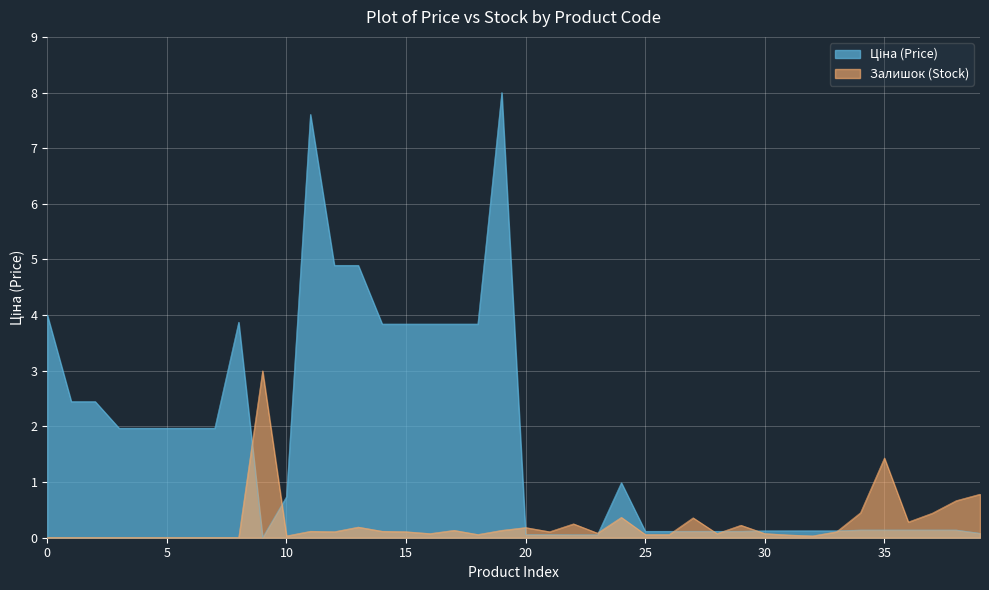

Which series changed the most between 287692231 and 283231856?

Ціна